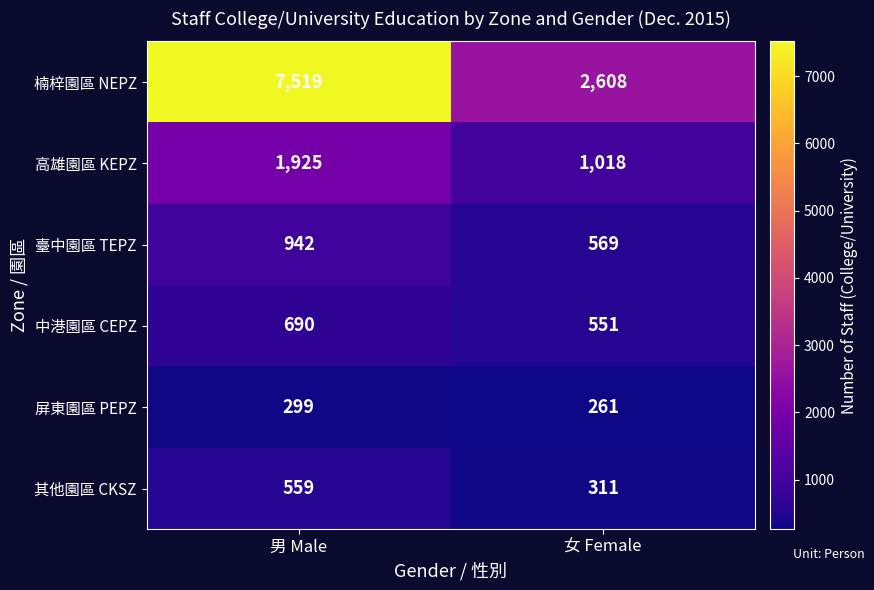

The value of 中港園區 CEPZ at 男 Male is 690. True or false?

True